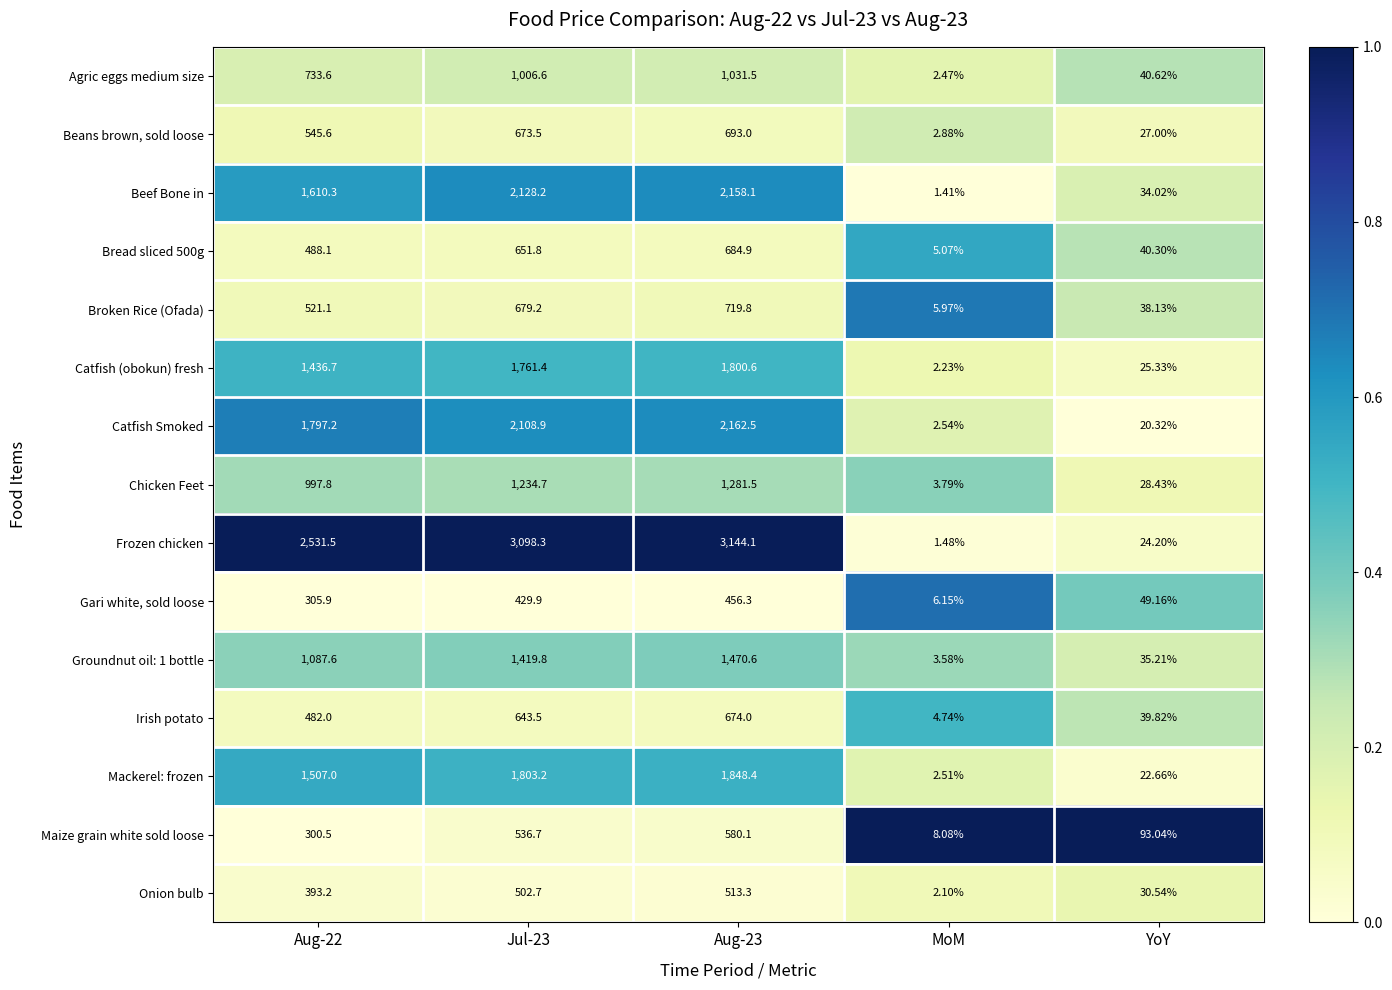

List the series in order of their peak value, highest first.

Frozen chicken, Catfish Smoked, Beef Bone in, Mackerel: frozen, Catfish (obokun) fresh, Groundnut oil: 1 bottle, Chicken Feet, Agric eggs medium size, Broken Rice (Ofada), Beans brown, sold loose, Bread sliced 500g, Irish potato, Maize grain white sold loose, Onion bulb, Gari white, sold loose